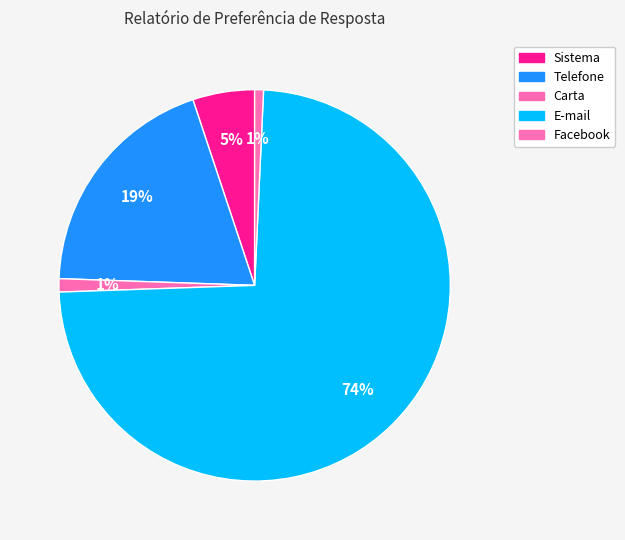

True or false: Carta accounts for 7% of the total.

False